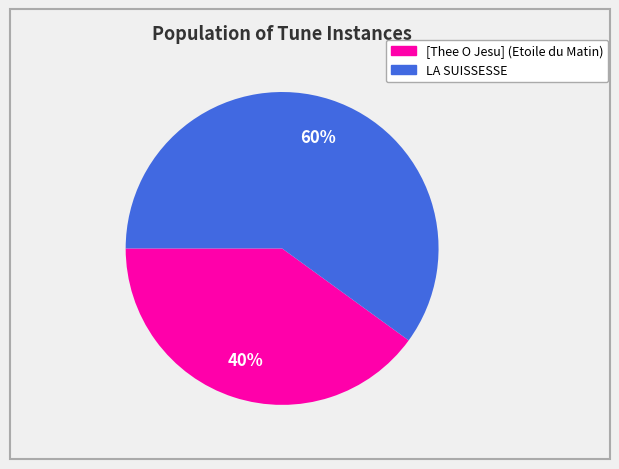

Approximately how many times larger is the value at LA SUISSESSE compared to [Thee O Jesu] (Etoile du Matin)?

1.5